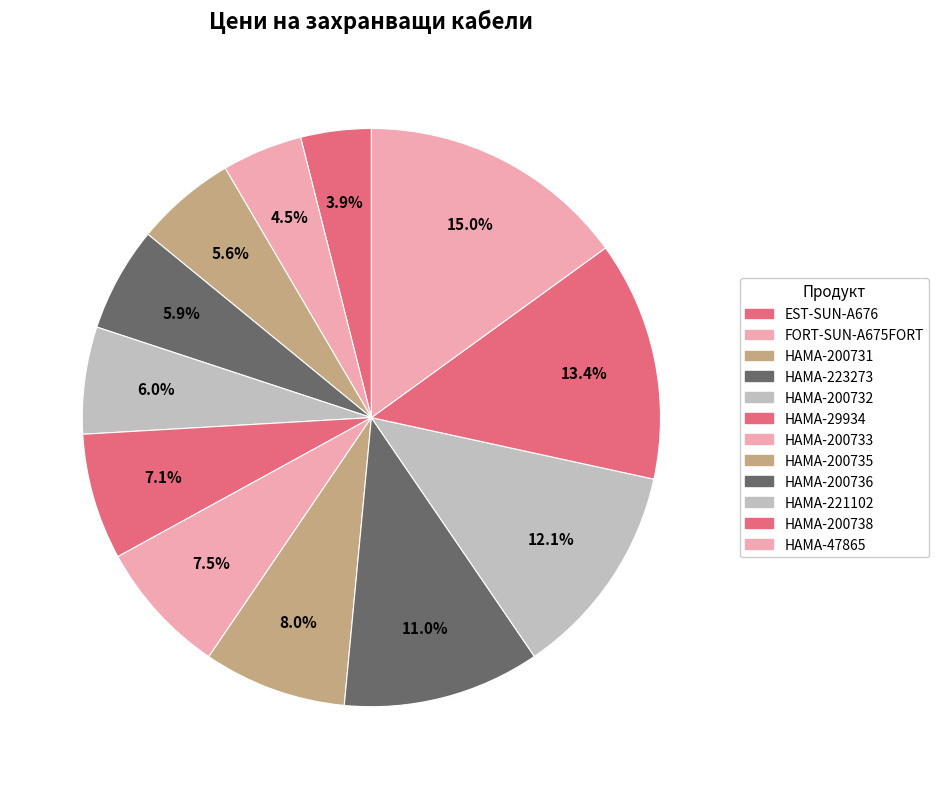

How many slices are in this pie chart?

12